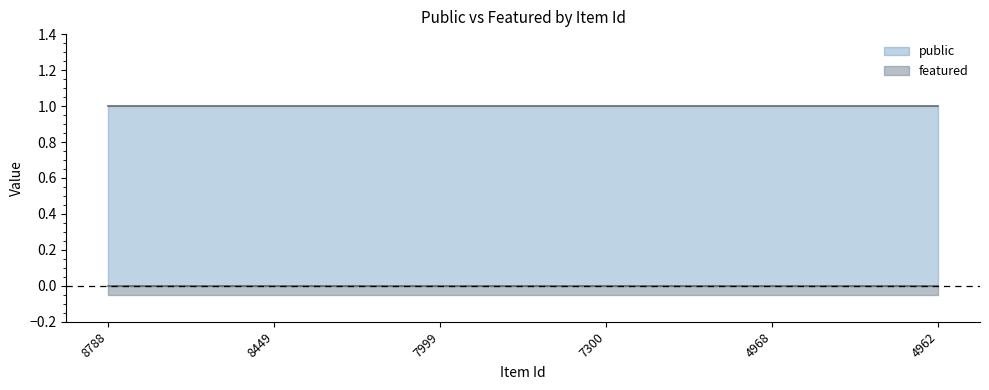

List the series in order of their overall mean, highest first.

public, featured